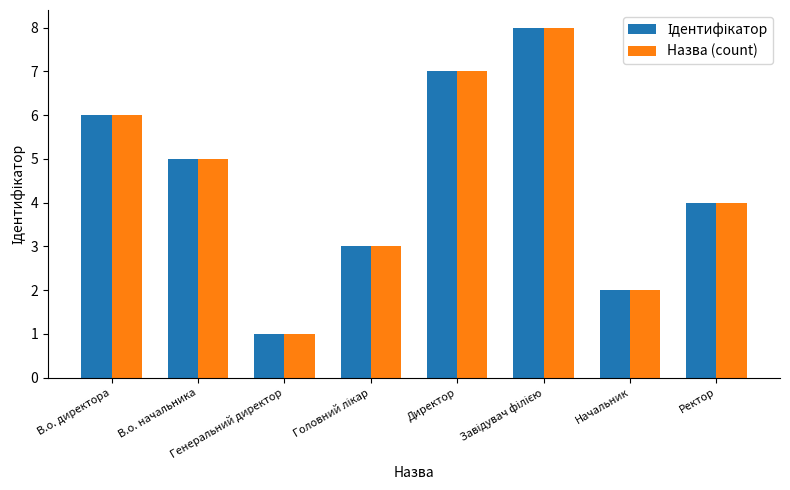

What is the difference between the maximum and minimum values in the Назва (count) series?

7